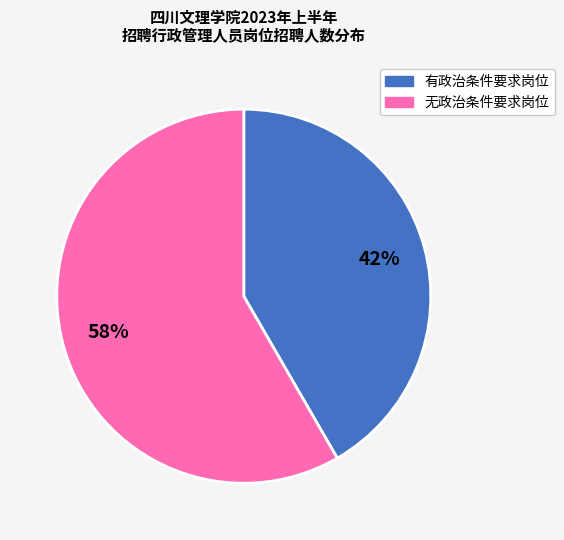

Count the number of slices in the pie.

2